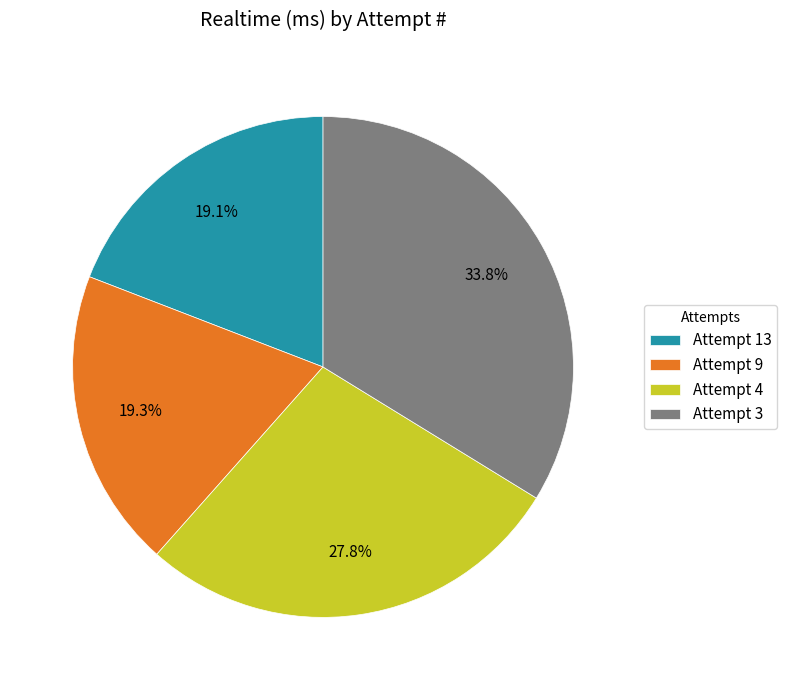

To the nearest percent, what is the difference between the largest and smallest slice percentages?

15%